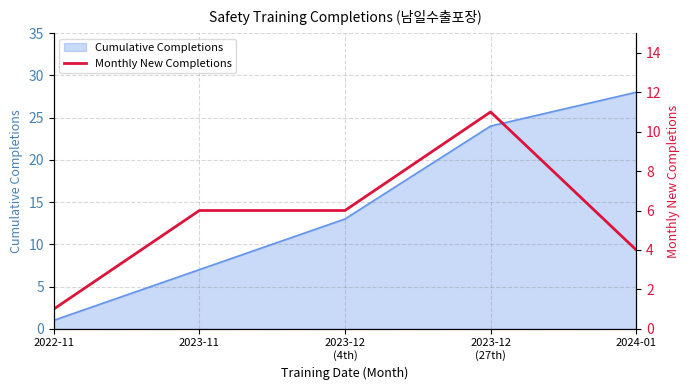

Between 2023-12
(27th) and 2024-01, which is larger?

2023-12
(27th)